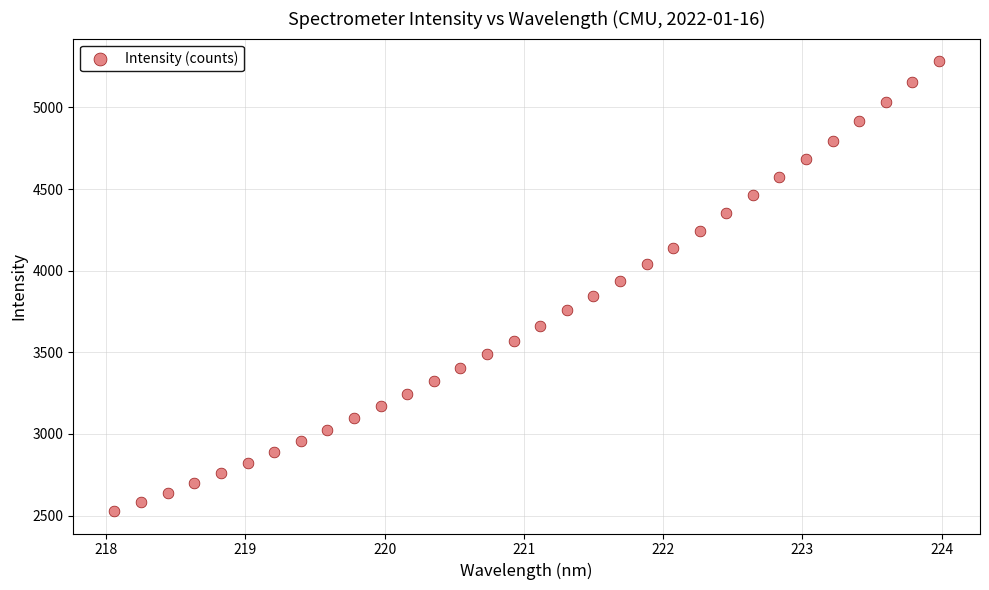

How many points are shown in the scatter plot?

32